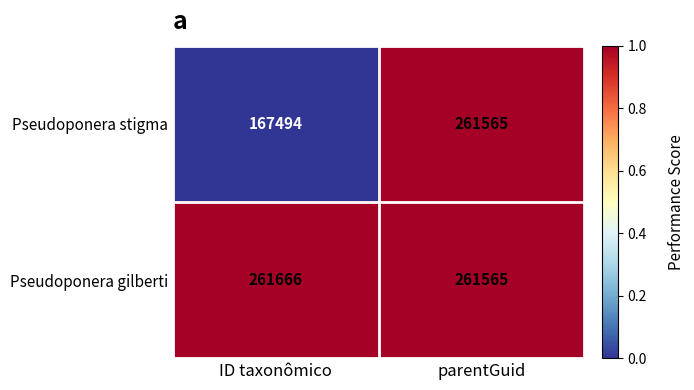

What is the total value across all series at parentGuid?

523130